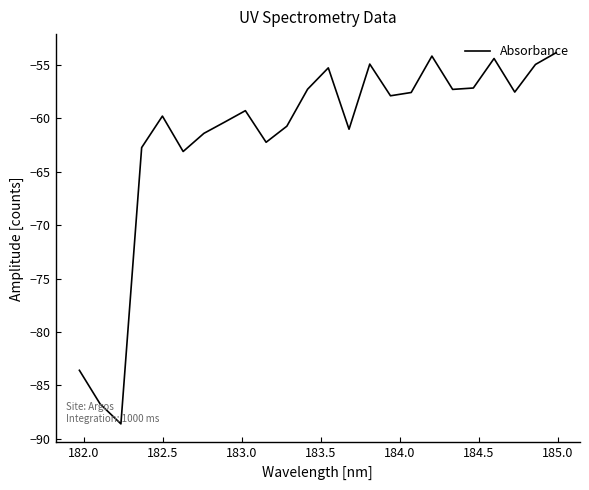

What is the difference between the maximum and minimum values?

34.7